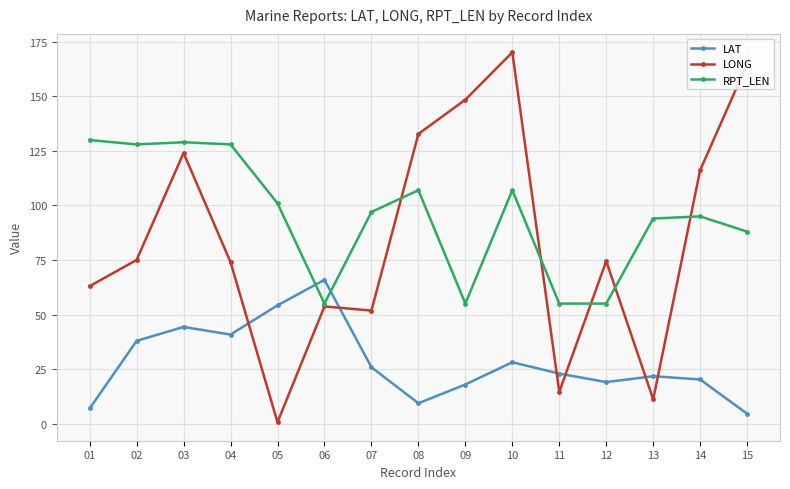

What is the sum of all LONG values?

1274.9